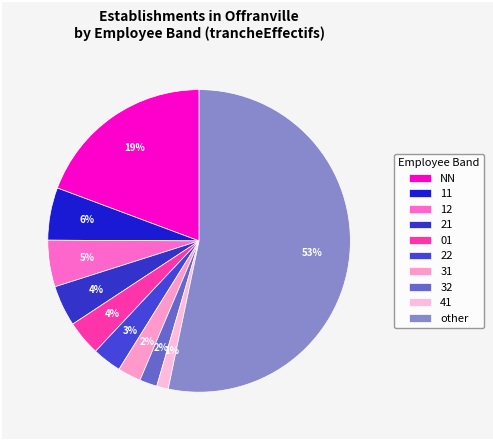

Is the sum of 01 and 22 greater than half?

No